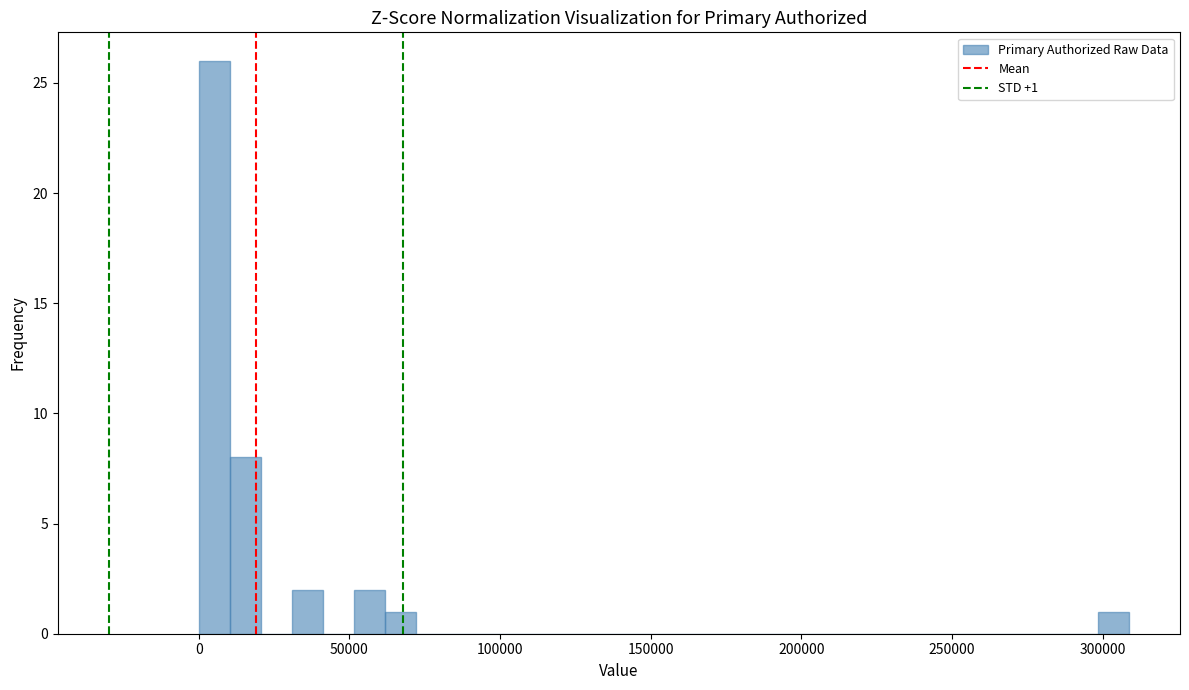

Read against the x-axis, roughly where is the centre of the tallest bar?

5000